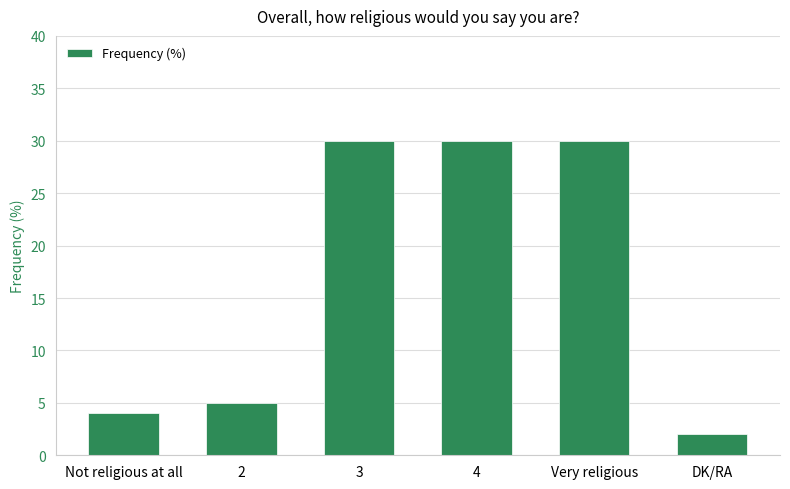

What is the change in value from Very religious to DK/RA?

-28